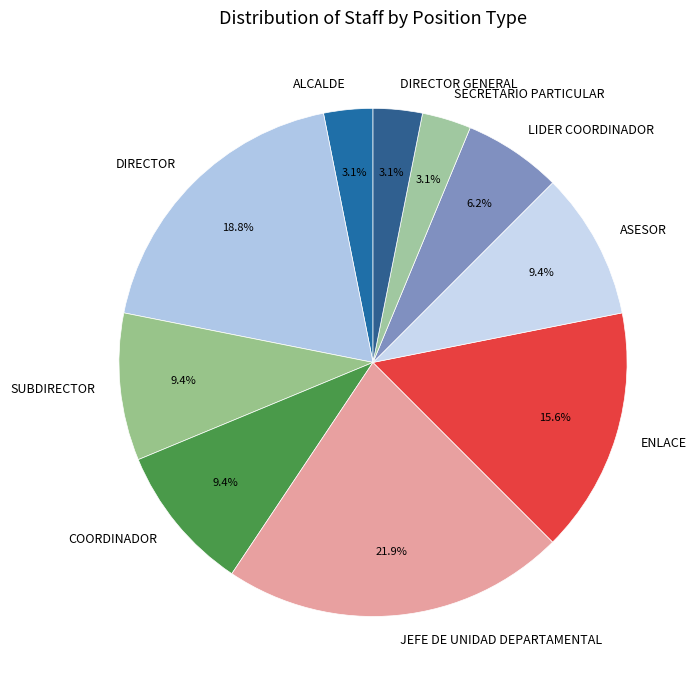

How much of the chart is everything except ALCALDE?

96.9%